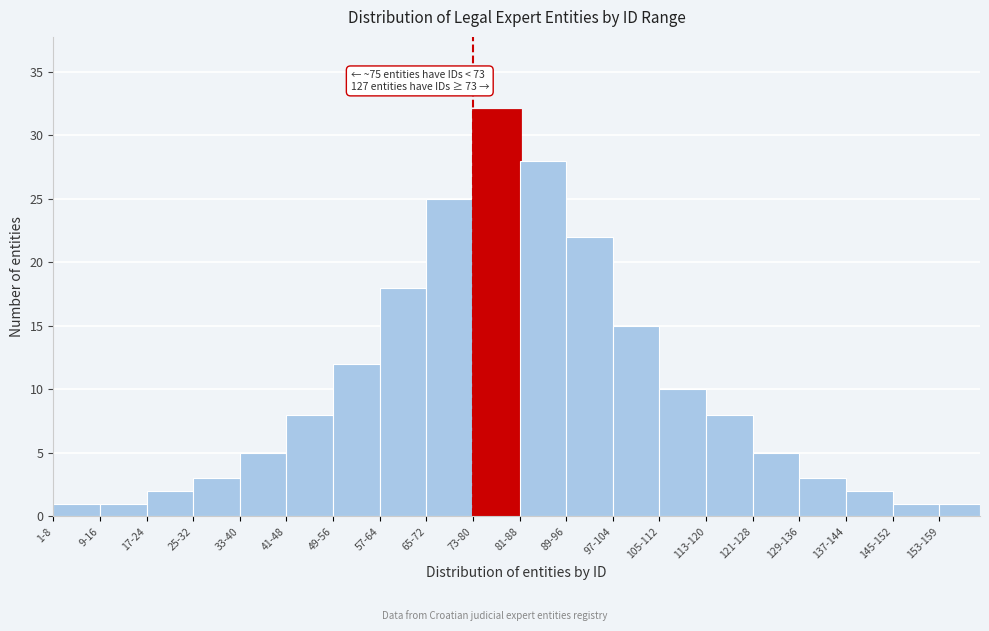

Reading left to right, extract all data points from this chart.

1-8=1	9-16=1	17-24=2	25-32=3	33-40=5	41-48=8	49-56=12	57-64=18	65-72=25	73-80=32	81-88=28	89-96=22	97-104=15	105-112=10	113-120=8	121-128=5	129-136=3	137-144=2	145-152=1	153-159=1